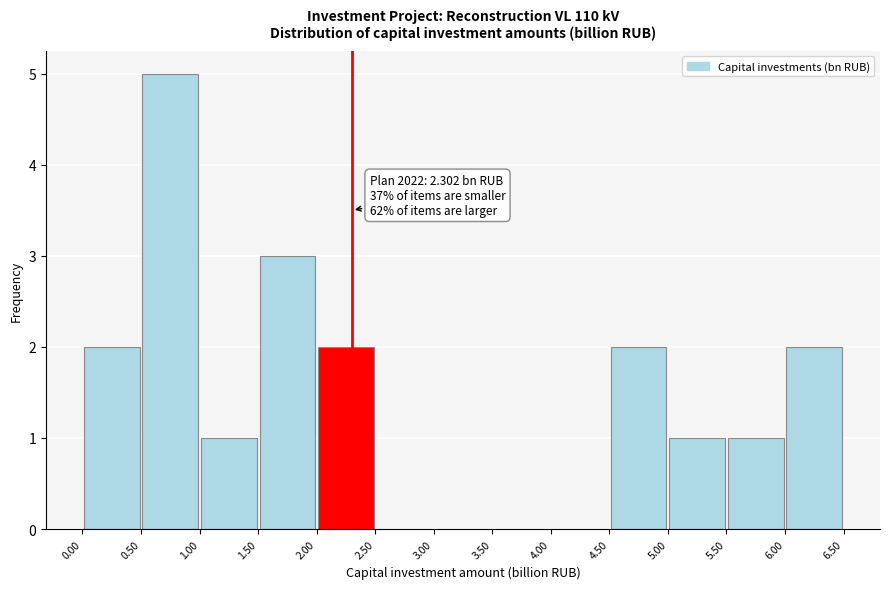

Which range on the x-axis has the tallest bar?

0.50 to 1.00